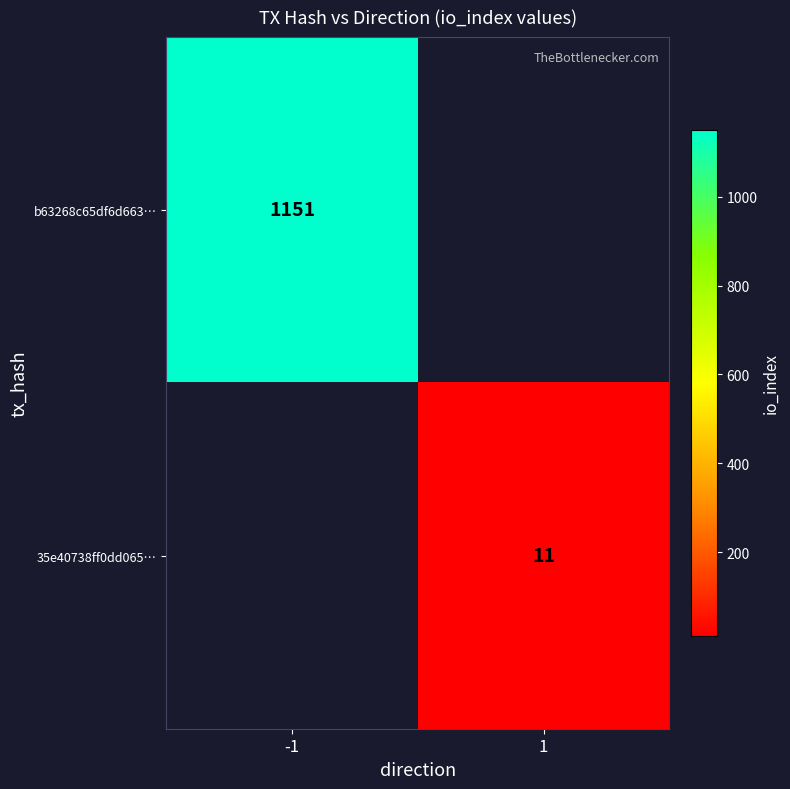

True or false: b63268c65df6d663… has a value of 1151 at -1.

True